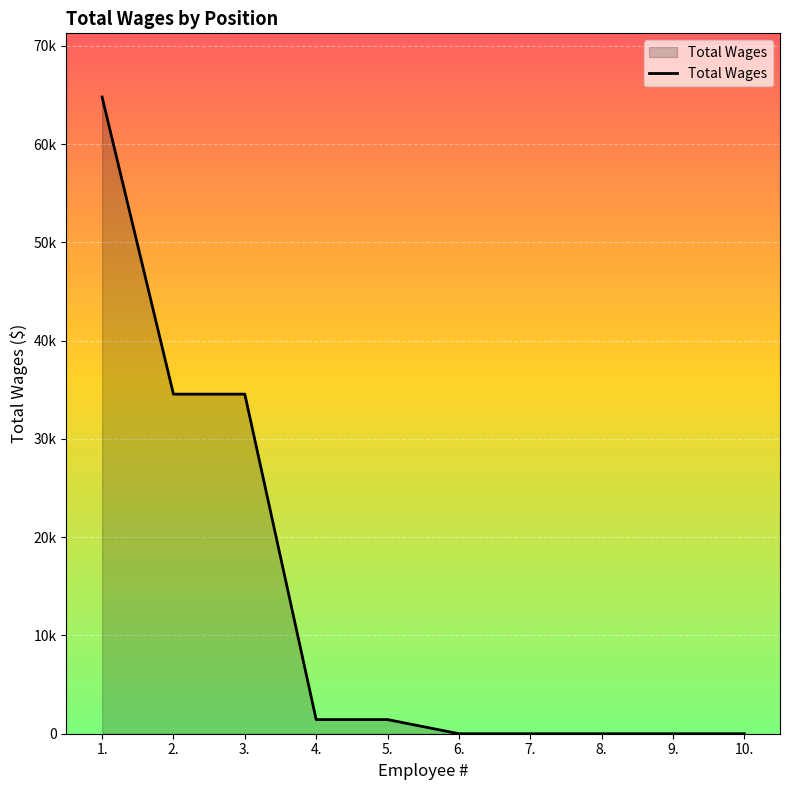

Does the chart display data point markers on the line(s)?

No